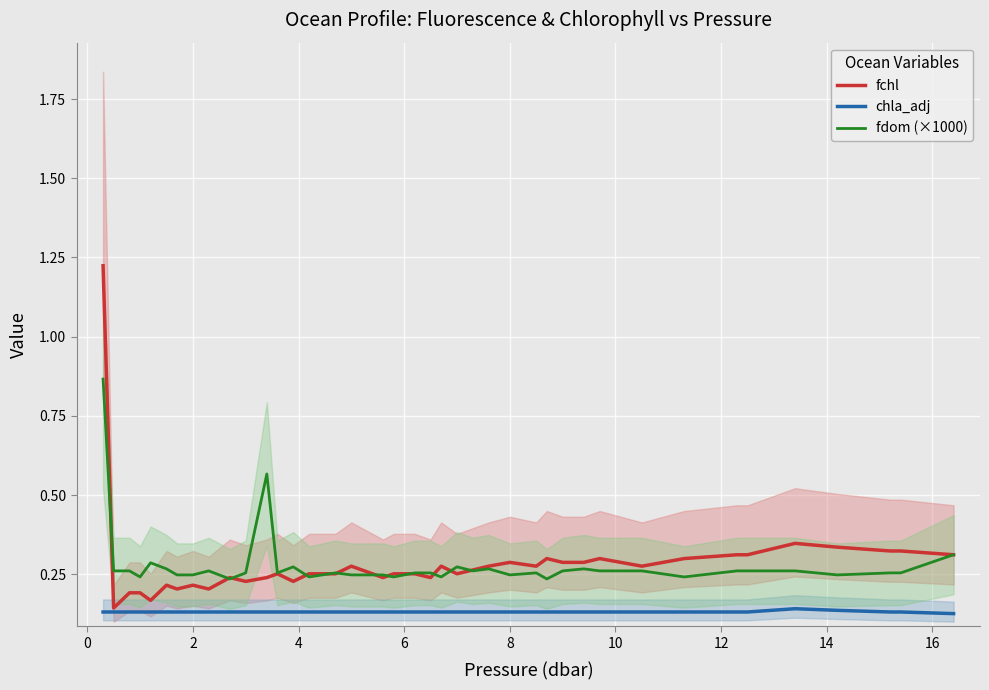

True or false: fdom (×1000) and chla_adj intersect in this chart.

False